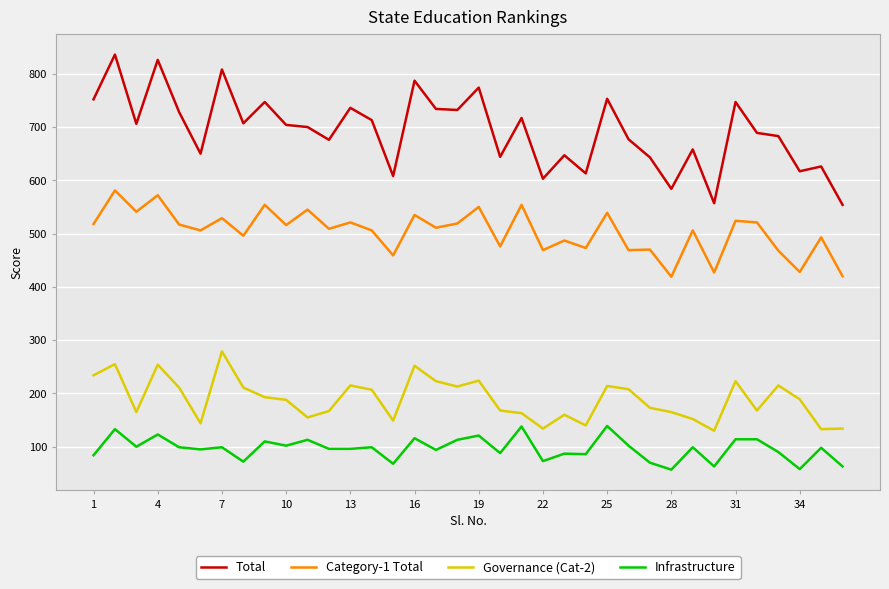

True or false: Governance (Cat-2) and Category-1 Total cross at least once.

False